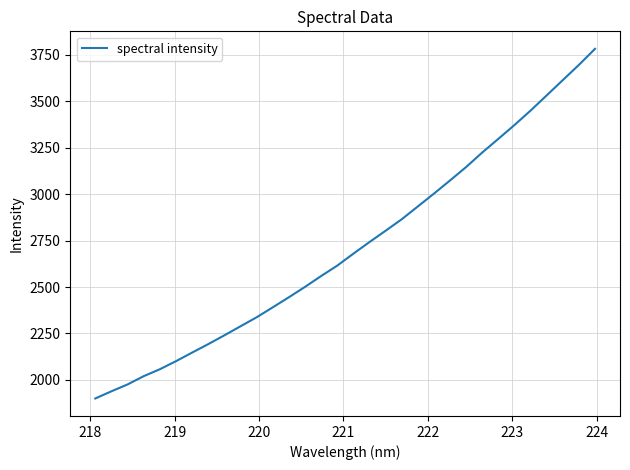

What is the greatest value displayed?

3782.7